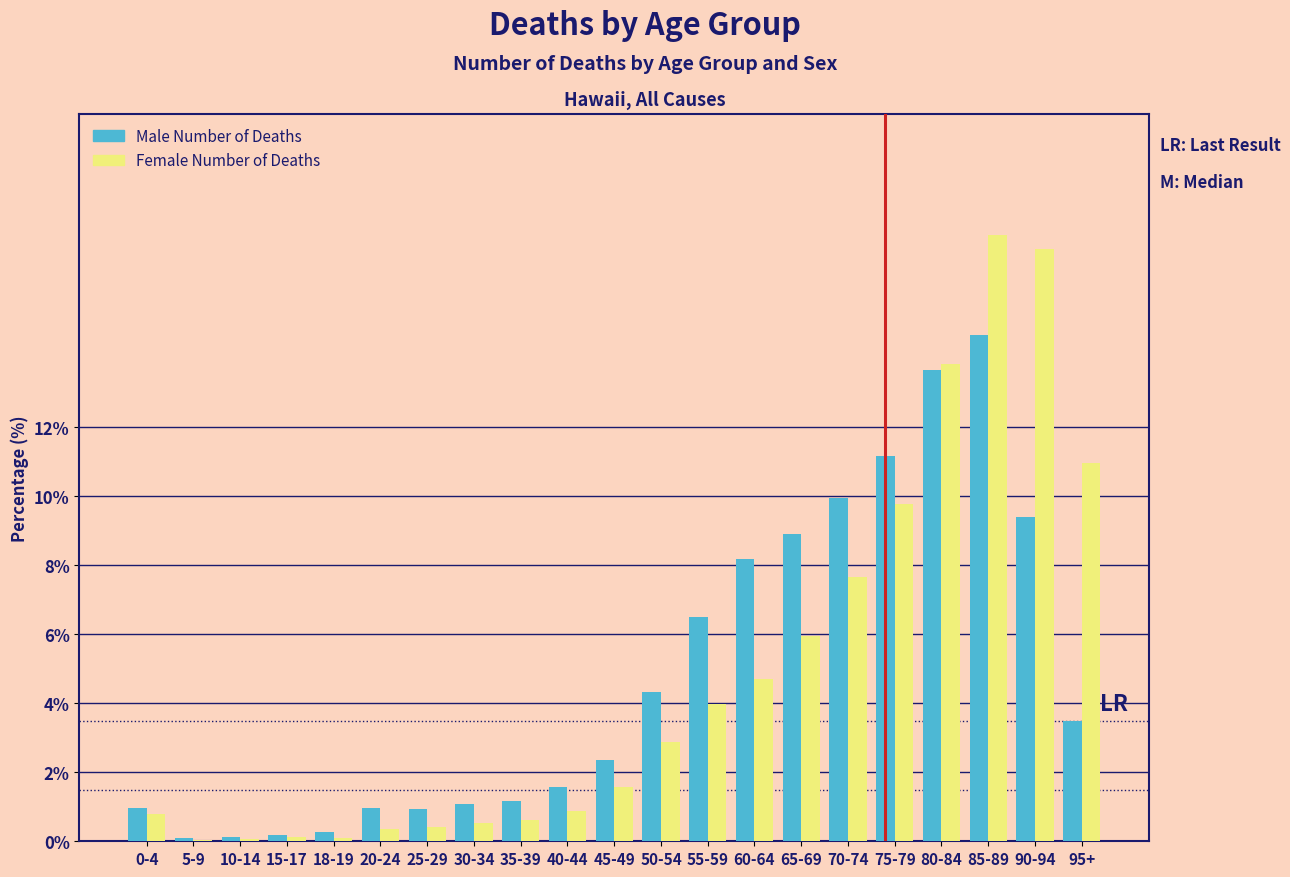

Where does the Male Number of Deaths series first go above 2?

45-49